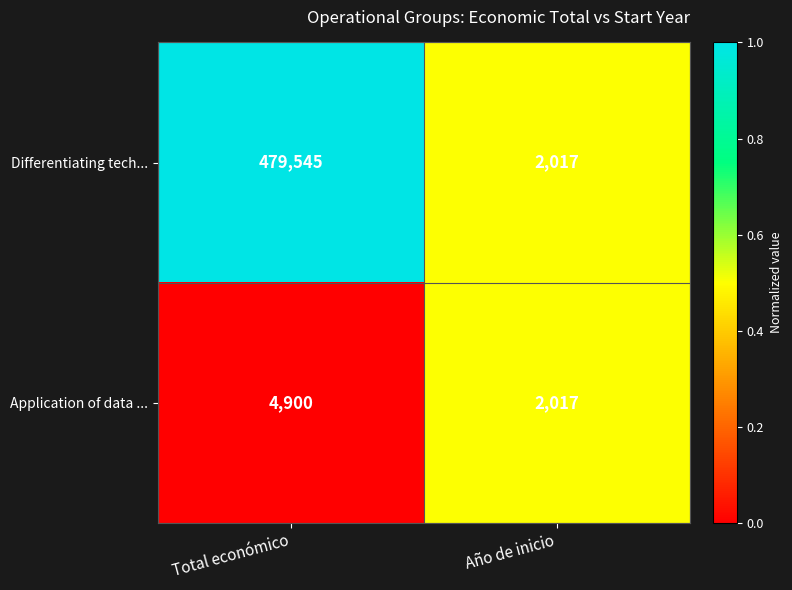

The value of Application of data ... at Total económico is 3334. True or false?

False